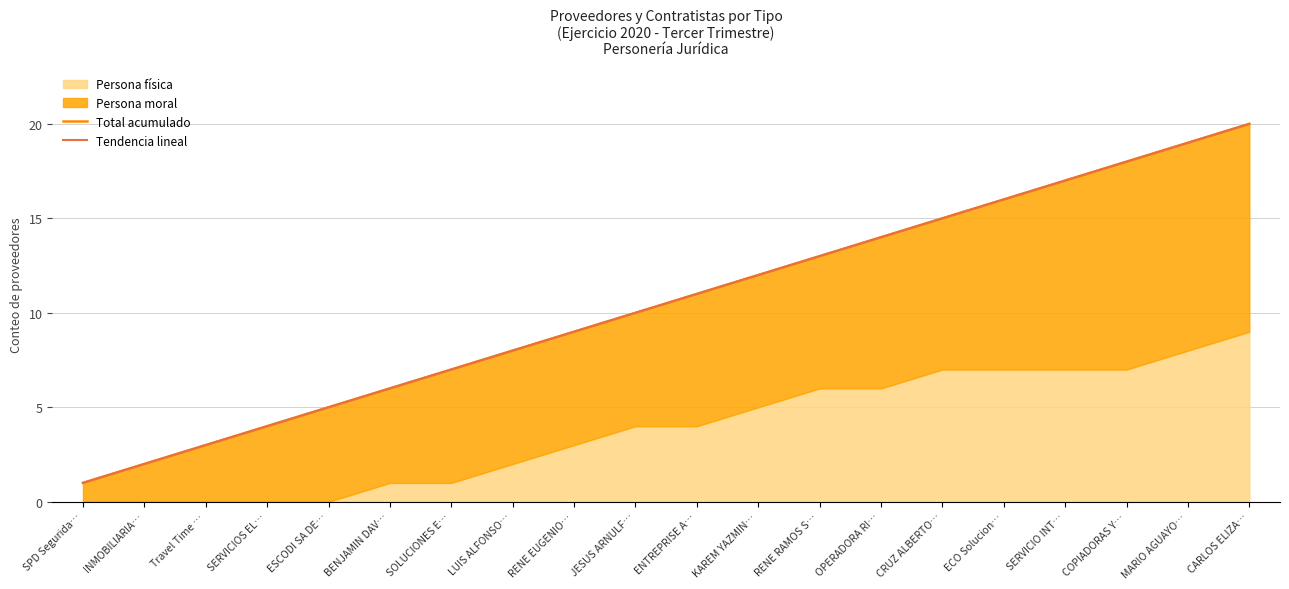

What is the lowest value of the Tendencia lineal series?

1.0